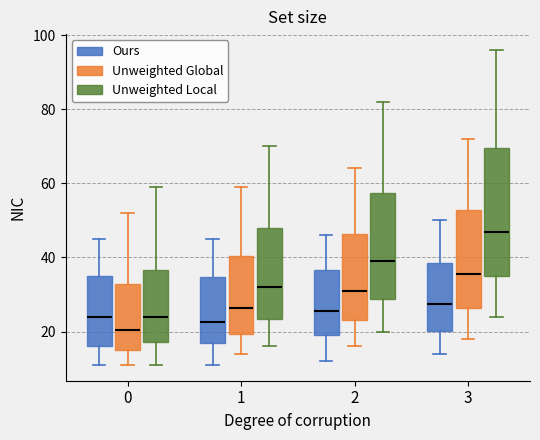

Which box's median line is the lowest?

0 (Unweighted Global)